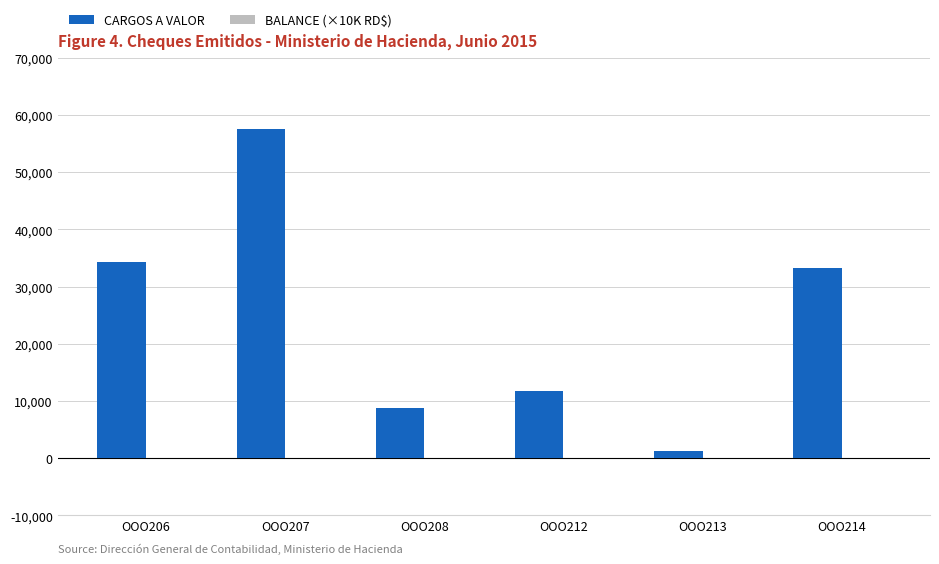

At which category is the sum across all series the highest?

OOO207